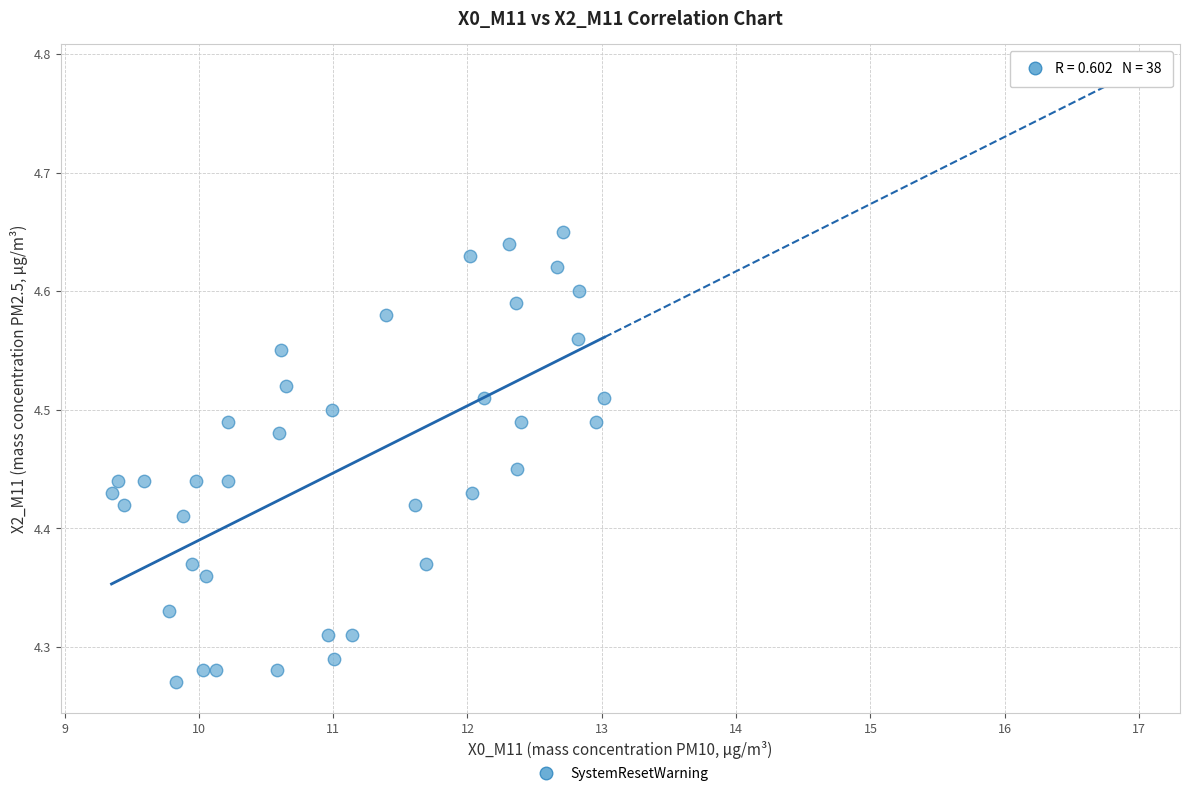

What is the range of Y values (max minus min)?

0.4